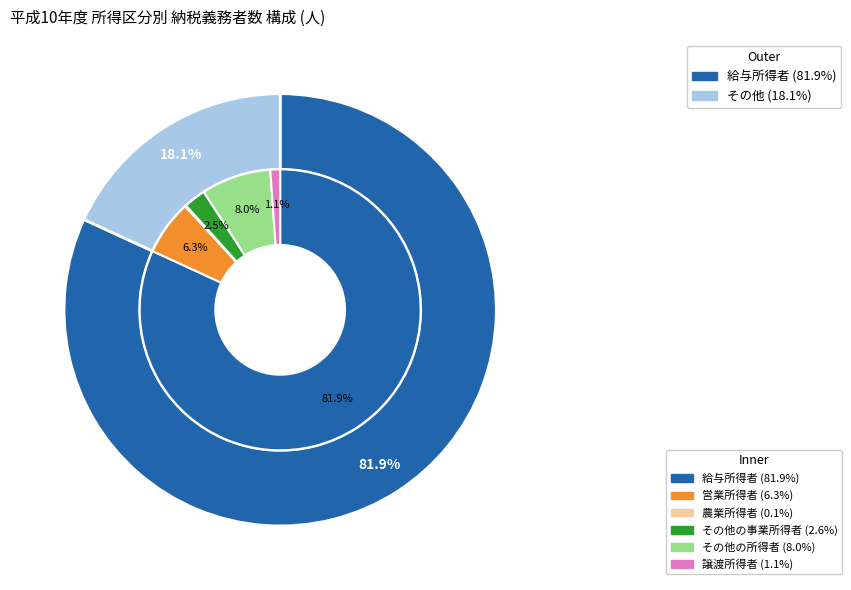

Approximately how many times larger is the value at 農 業 所 得 者 compared to その他の事業所得者?

0.1